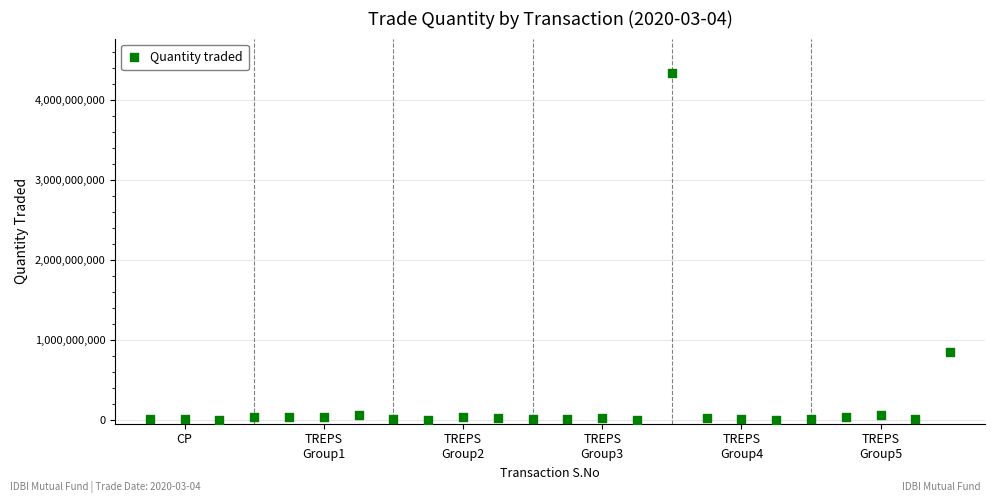

What is the range of X values (max minus min)?

23